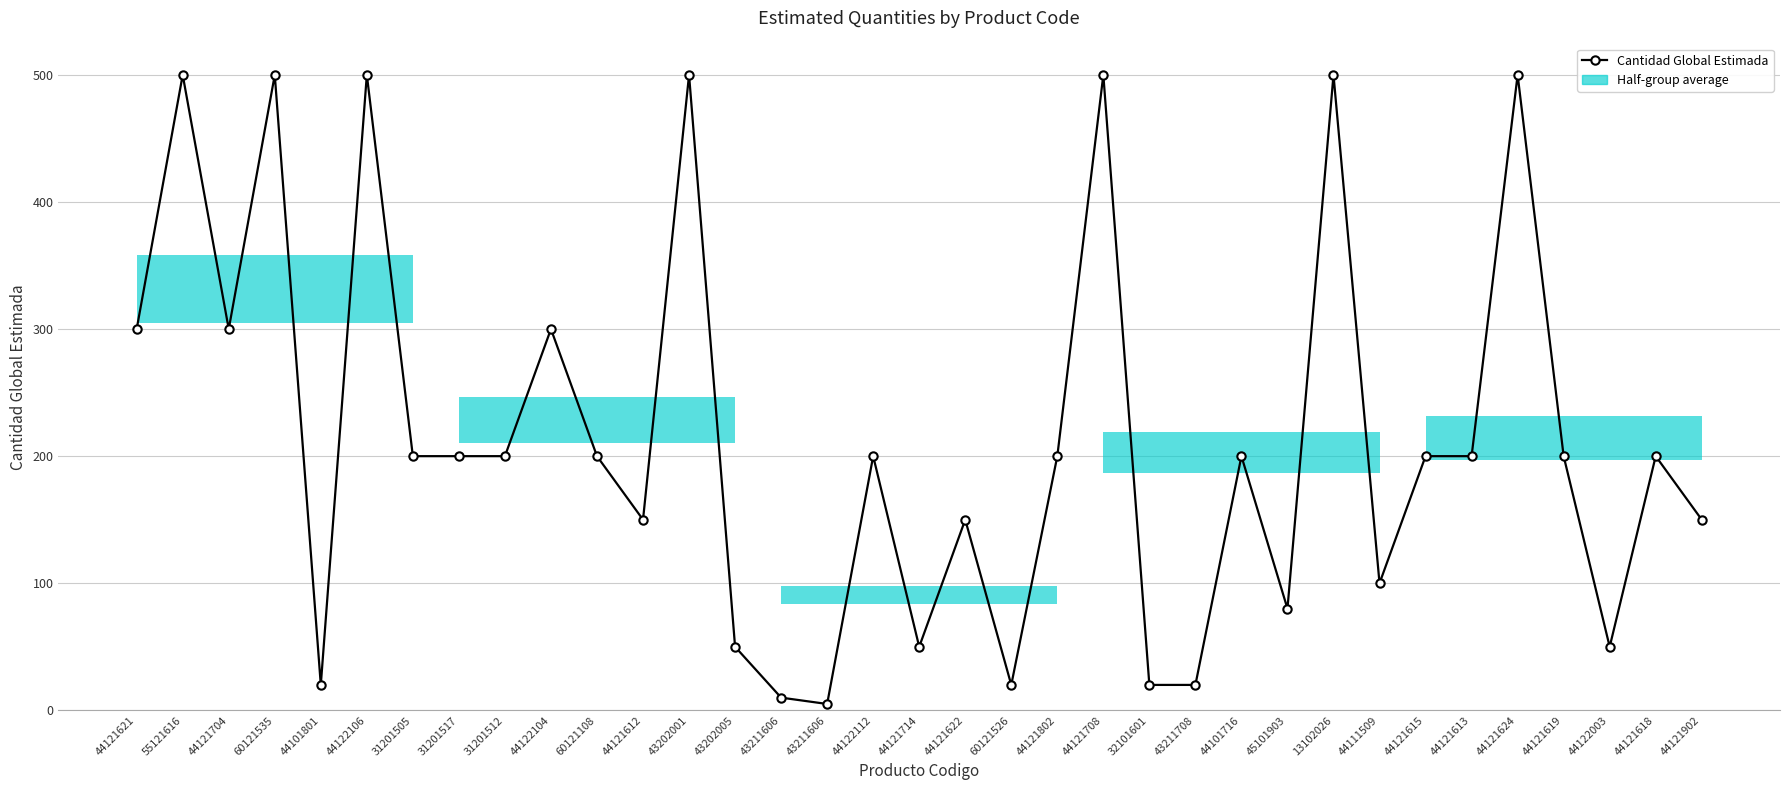

Does the chart display data point markers on the line(s)?

Yes